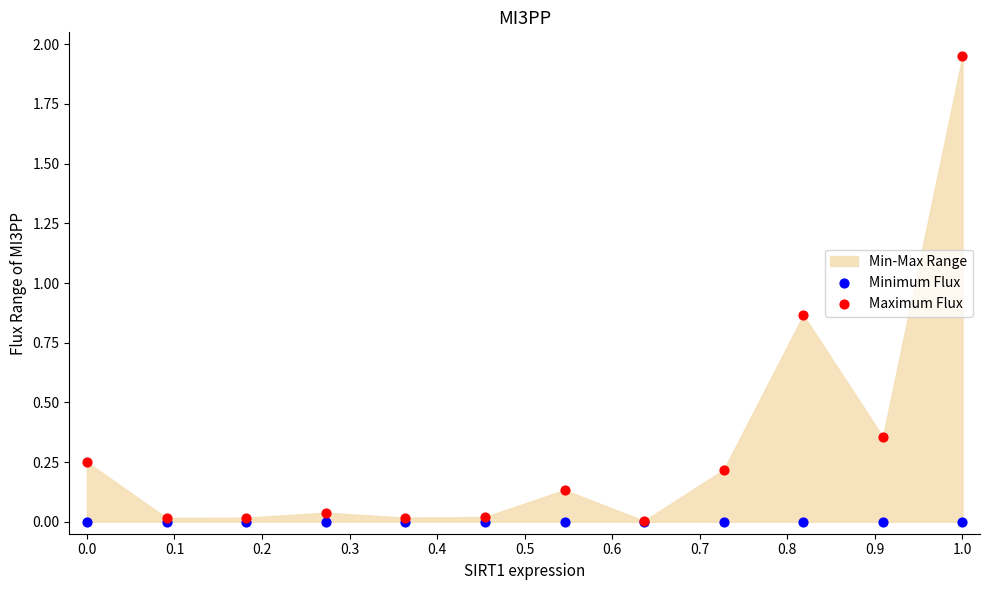

Which series has the largest Y range (max minus min)?

Maximum Flux